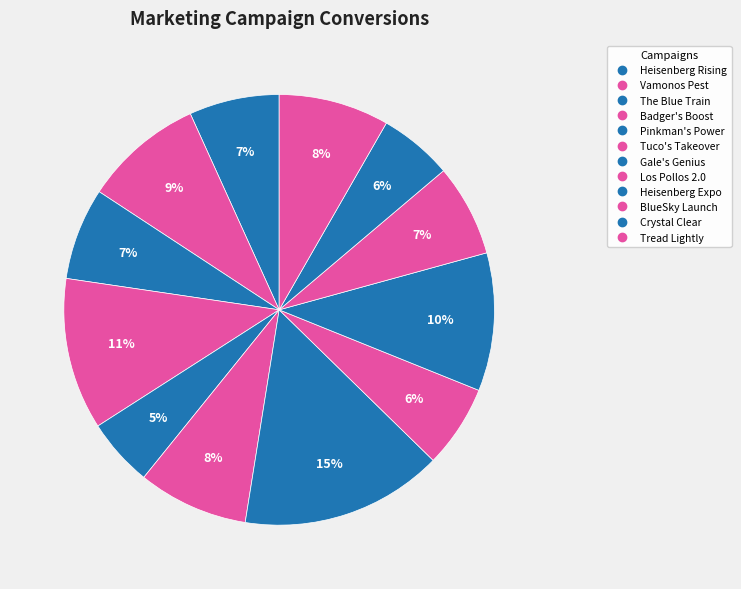

What percentage is the Badger's Boost slice, to the nearest percent?

11%